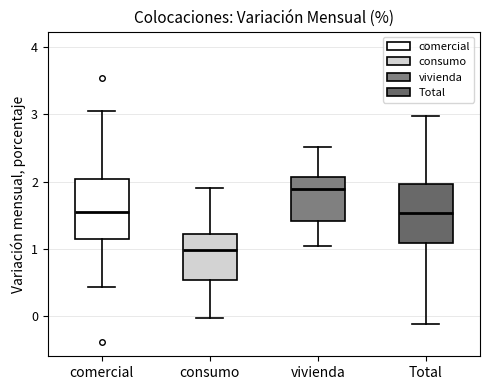

Where does the upper whisker of the box for consumo end on the y-axis? The values are not printed on the chart, so give them approximately, as read against the axis.

1.9